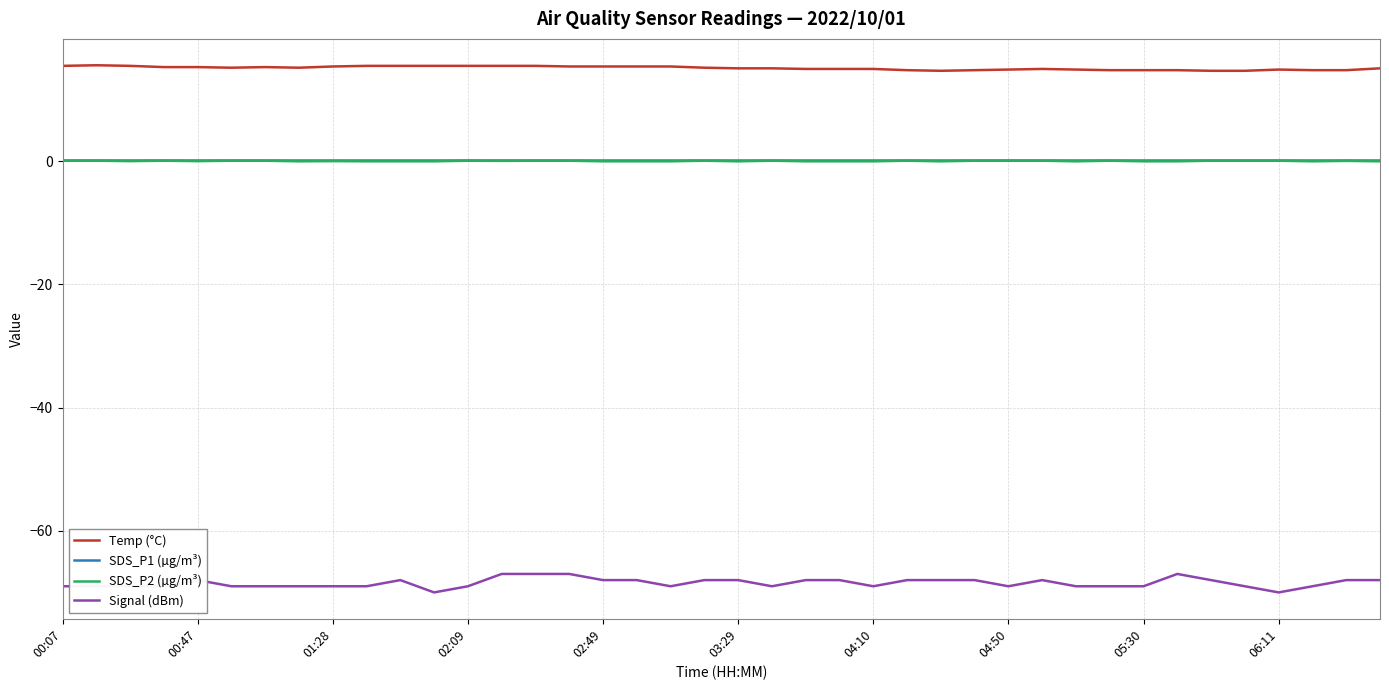

Does the chart display data point markers on the line(s)?

No